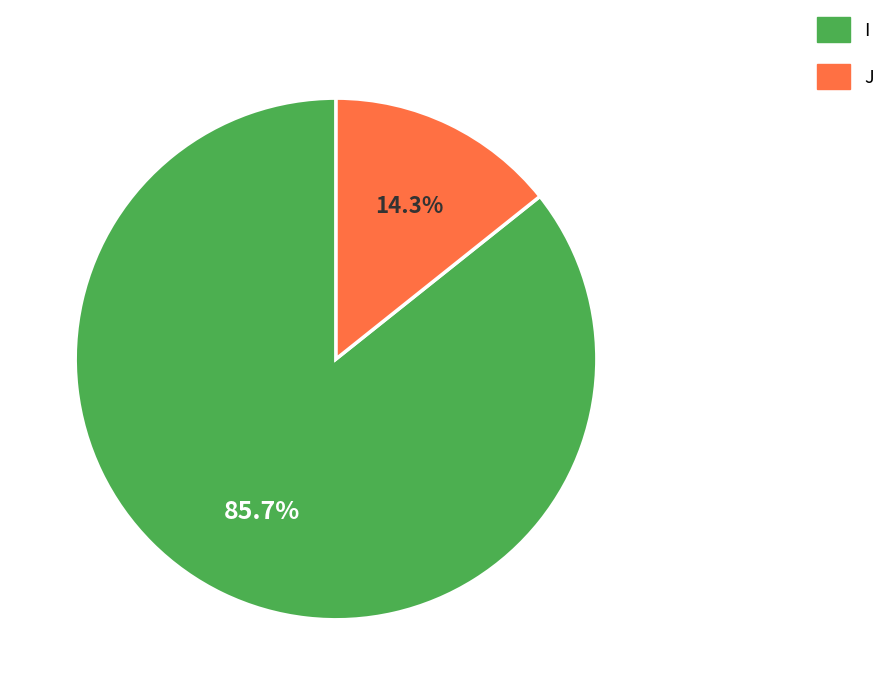

To the nearest percent, what is the difference between the largest and smallest slice percentages?

71%